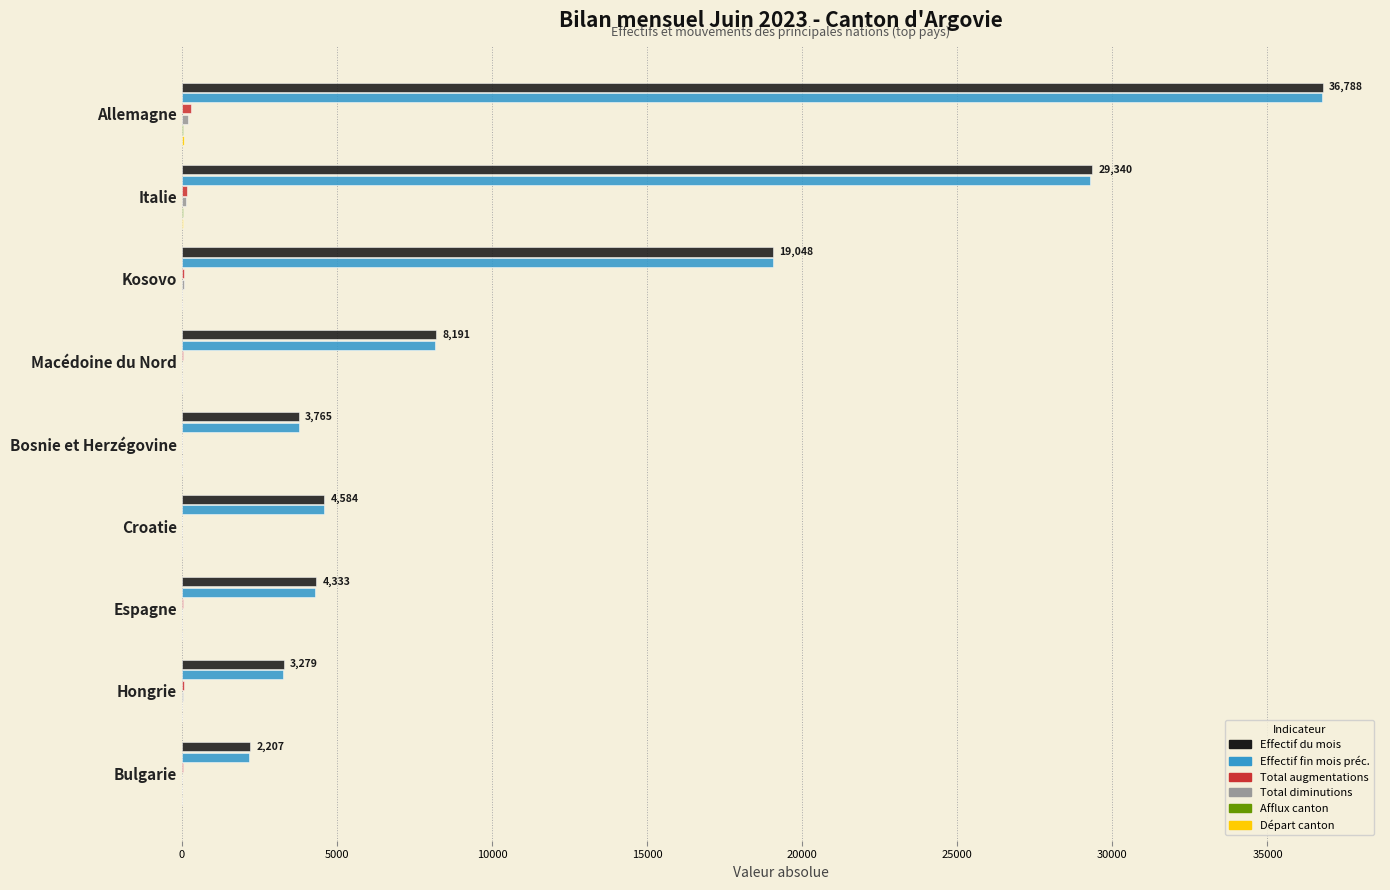

At which category is the sum across all series the highest?

Allemagne